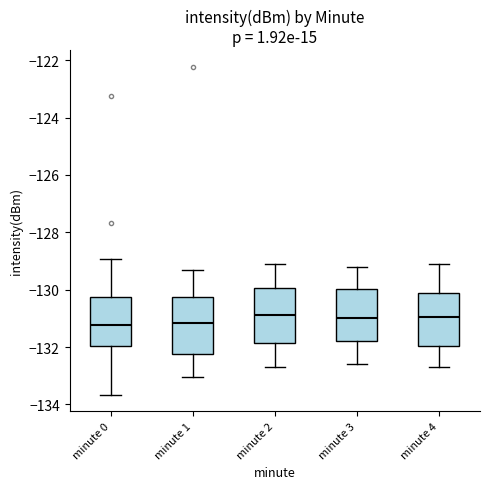

Reading left to right, transcribe this box plot: for each box, give where its median line is, the range the box spans, and where its two whiskers end, as read against the y-axis. The values are not printed on the chart, so give them approximately, as read against the axis.

minute 0: median -131.2, box -132.0 to -130.2, whiskers -133.6 to -129.0
minute 1: median -131.2, box -132.2 to -130.2, whiskers -133.0 to -129.2
minute 2: median -130.8, box -131.8 to -130.0, whiskers -132.6 to -129.0
minute 3: median -131.0, box -131.8 to -130.0, whiskers -132.6 to -129.2
minute 4: median -131.0, box -132.0 to -130.2, whiskers -132.6 to -129.0